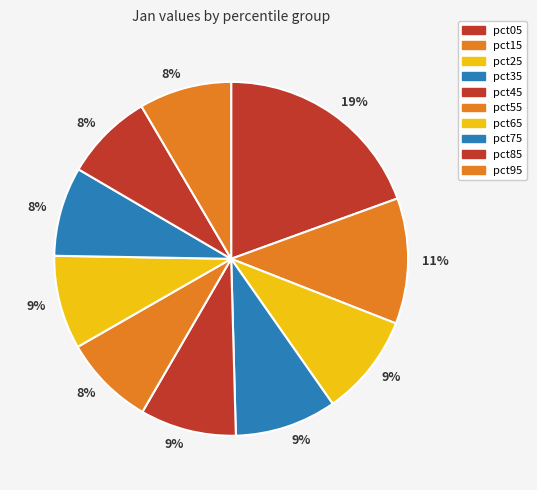

Which slice is the largest?

pct05